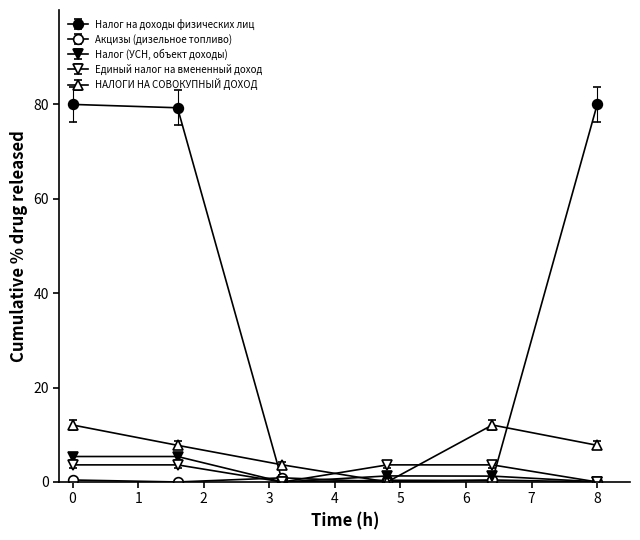

What is the average value of the Налог на доходы физических лиц series?

40.0